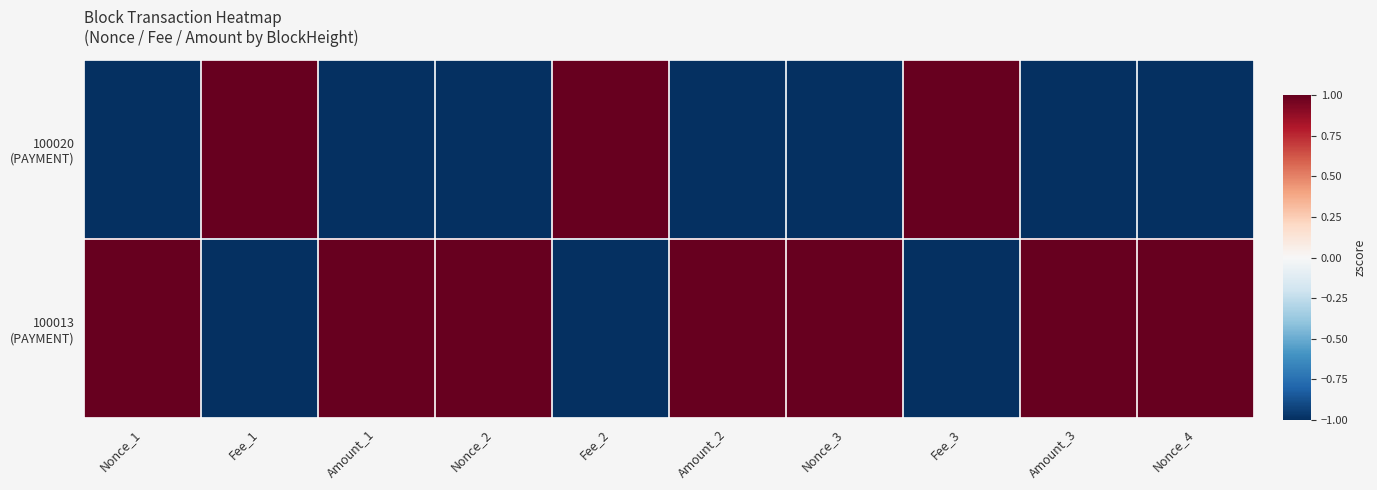

Rank the series by their maximum value, from lowest to highest.

100020 (PAYMENT), 100013 (PAYMENT)